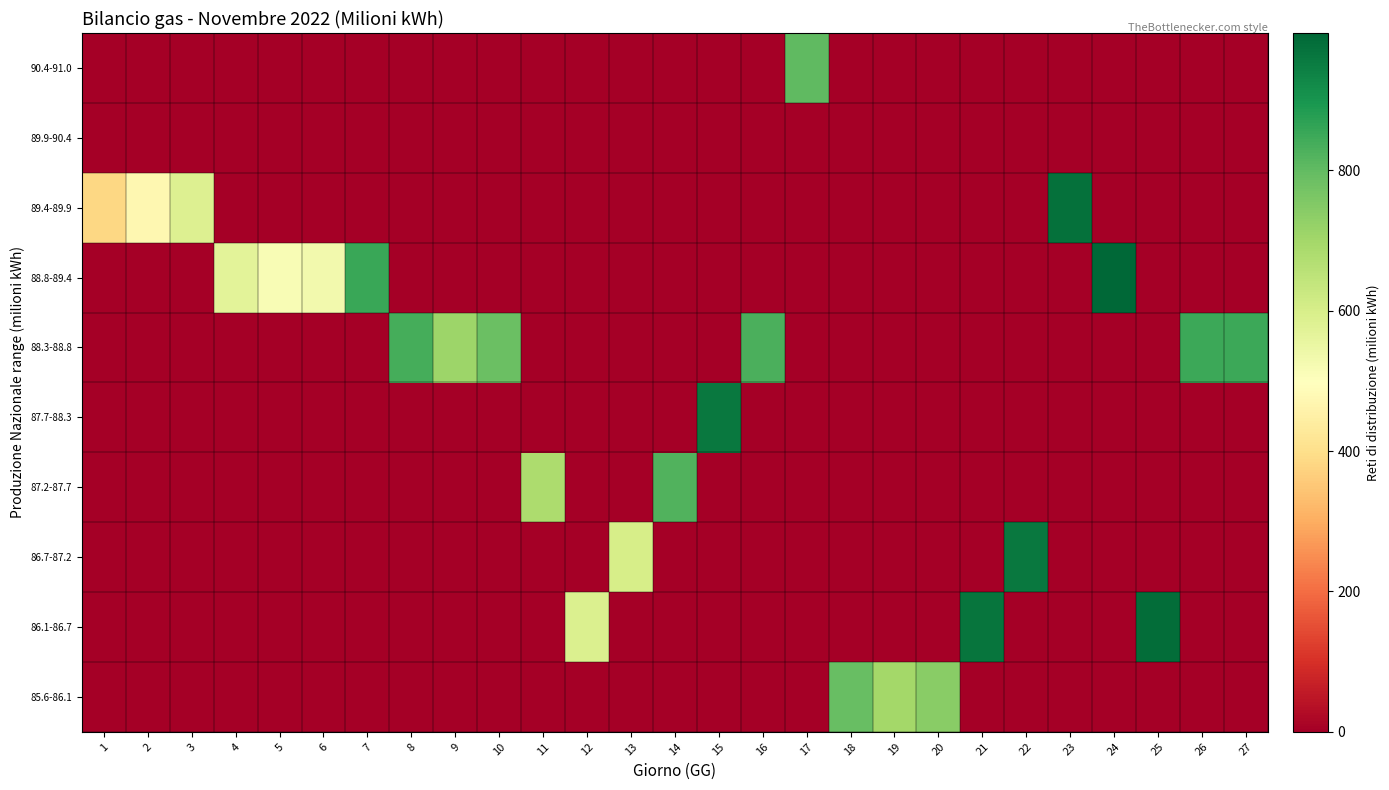

Which label corresponds to the largest value in the chart?

24